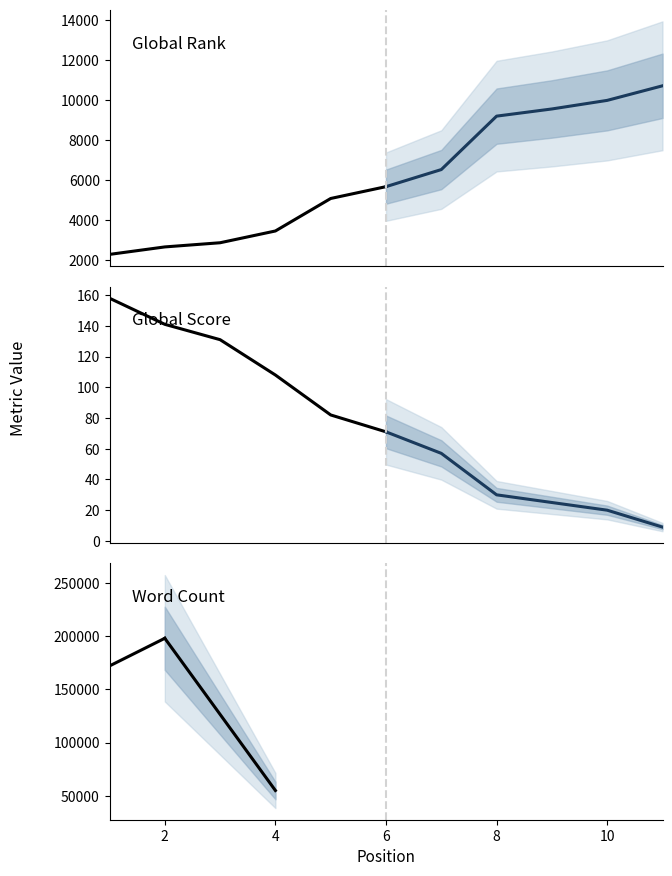

True or false: Global Rank and Global Score intersect in this chart.

False